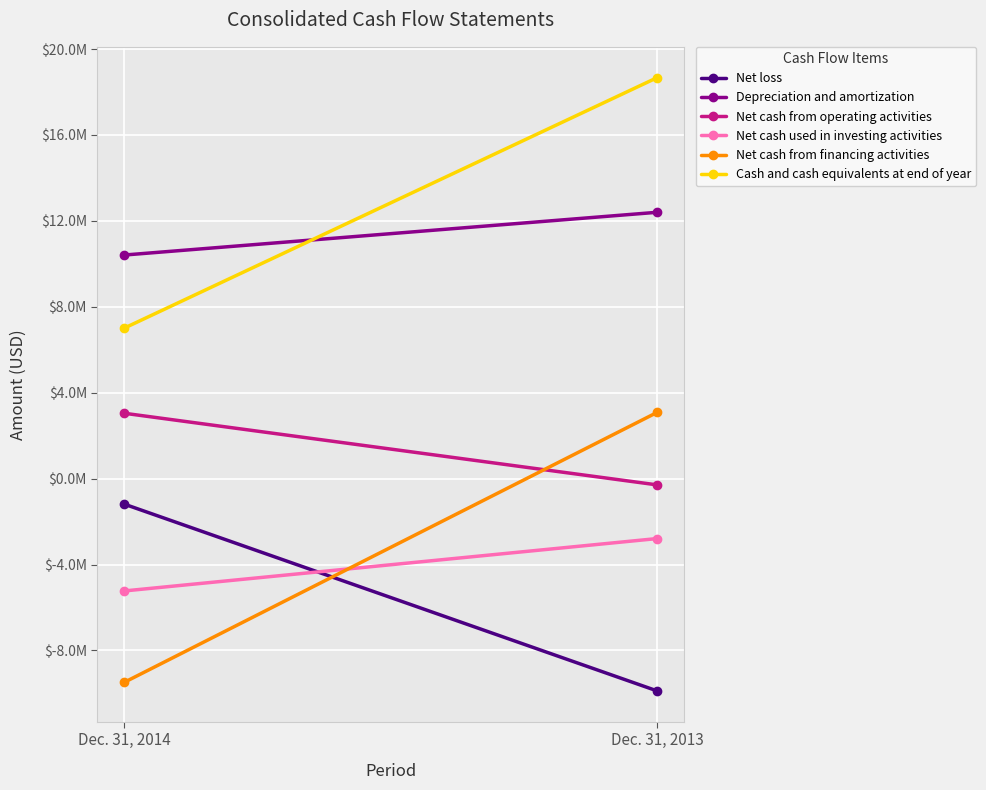

Reading right to left, transcribe all the data shown in this chart.

Net loss: -9887000	-1184000
Depreciation and amortization: 12401000	10409000
Net cash from operating activities: -293000	3045000
Net cash used in investing activities: -2788000	-5229000
Net cash from financing activities: 3091000	-9487000
Cash and cash equivalents at end of year: 18674000	7003000